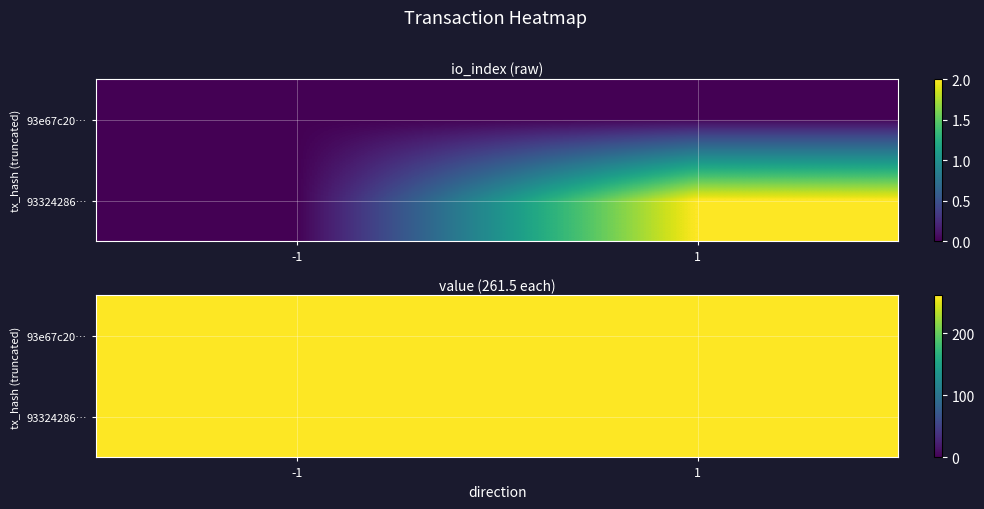

List the series in order of their overall mean, lowest first.

93e67c20fc28ef8fc8484f5e58cf65b27864537, 933242863ae98ae309630685924c13d8bc0b174